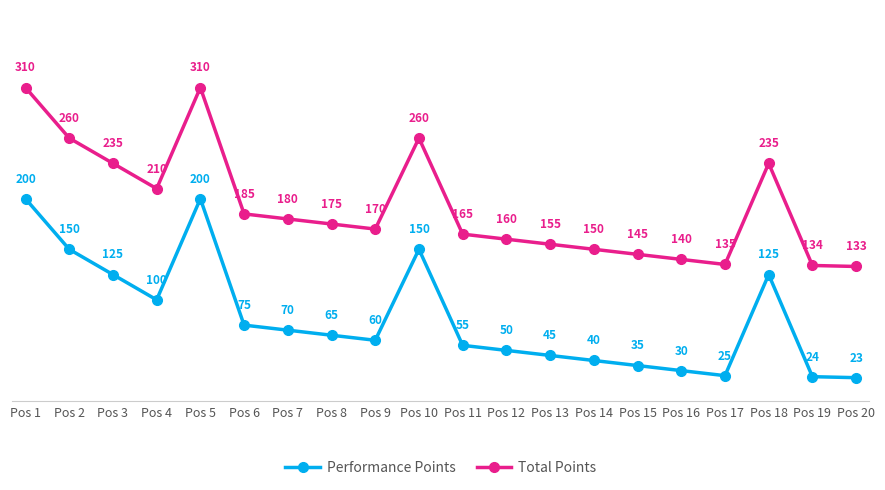

At which category does Performance Points reach its first local valley?

Pos 4